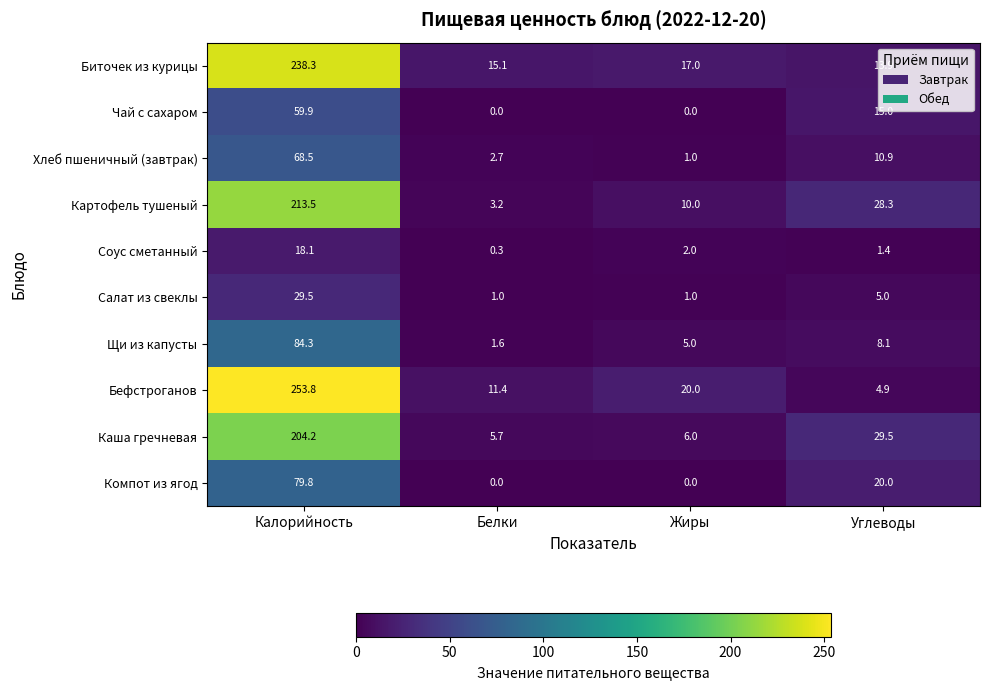

Which series changed the most between Калорийность and Углеводы?

Бефстроганов